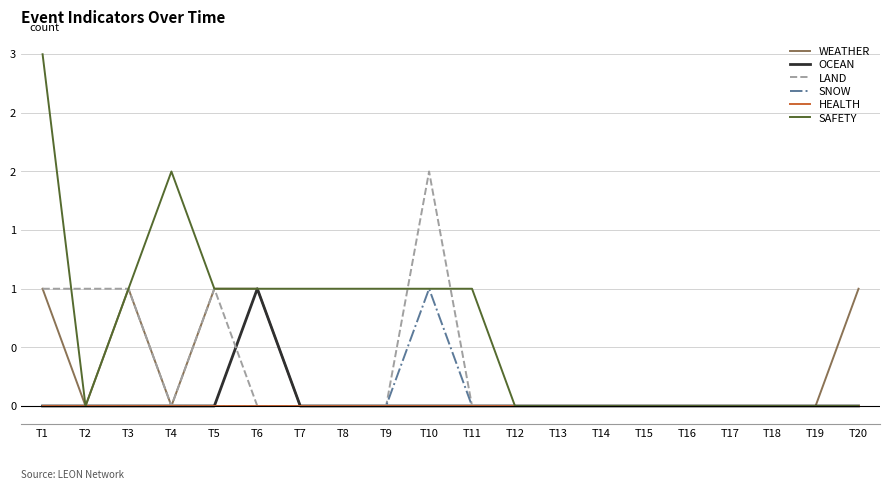

True or false: SNOW and HEALTH intersect in this chart.

False